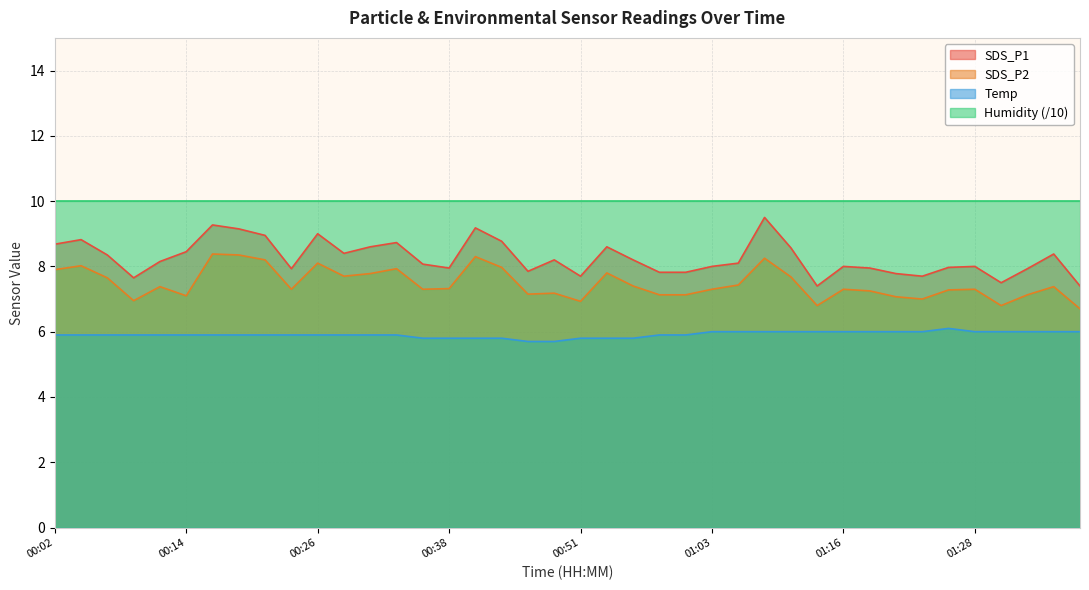

True or false: SDS_P1 has more than 1 points higher than both neighbors.

True